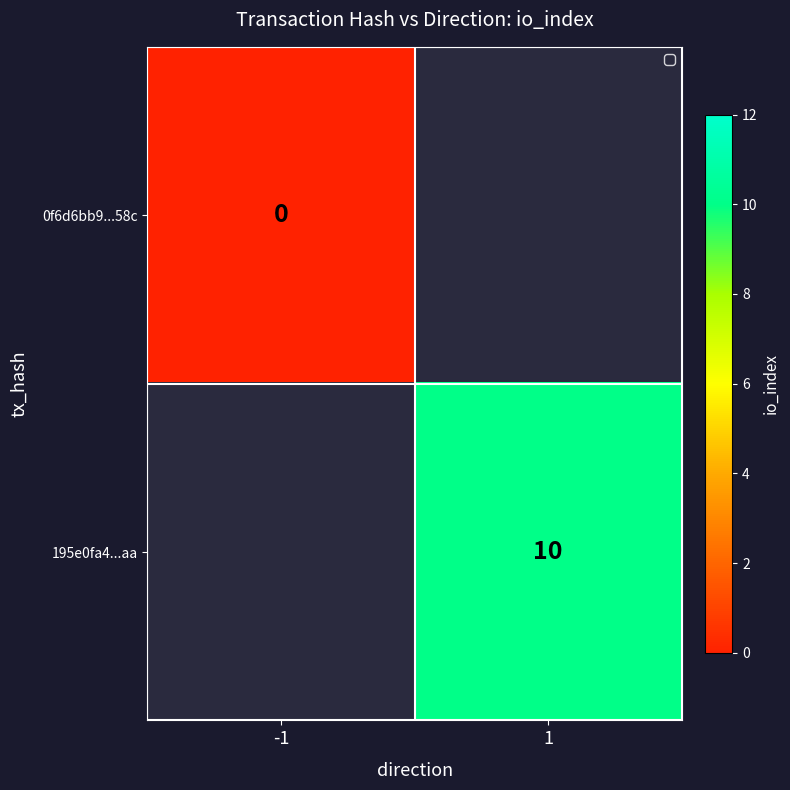

Is it true that 195e0fa4...aa equals 6 at 1?

False